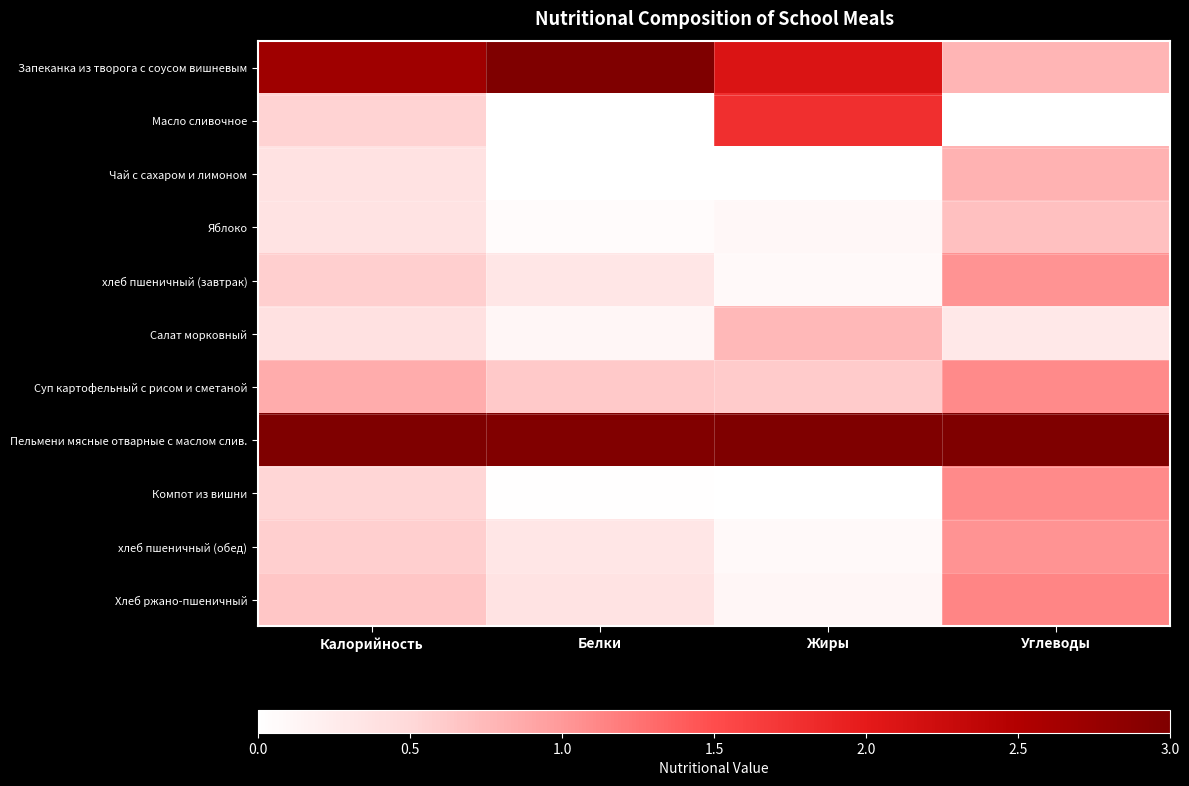

What is the spread (max minus min) of values at Жиры?

3.0